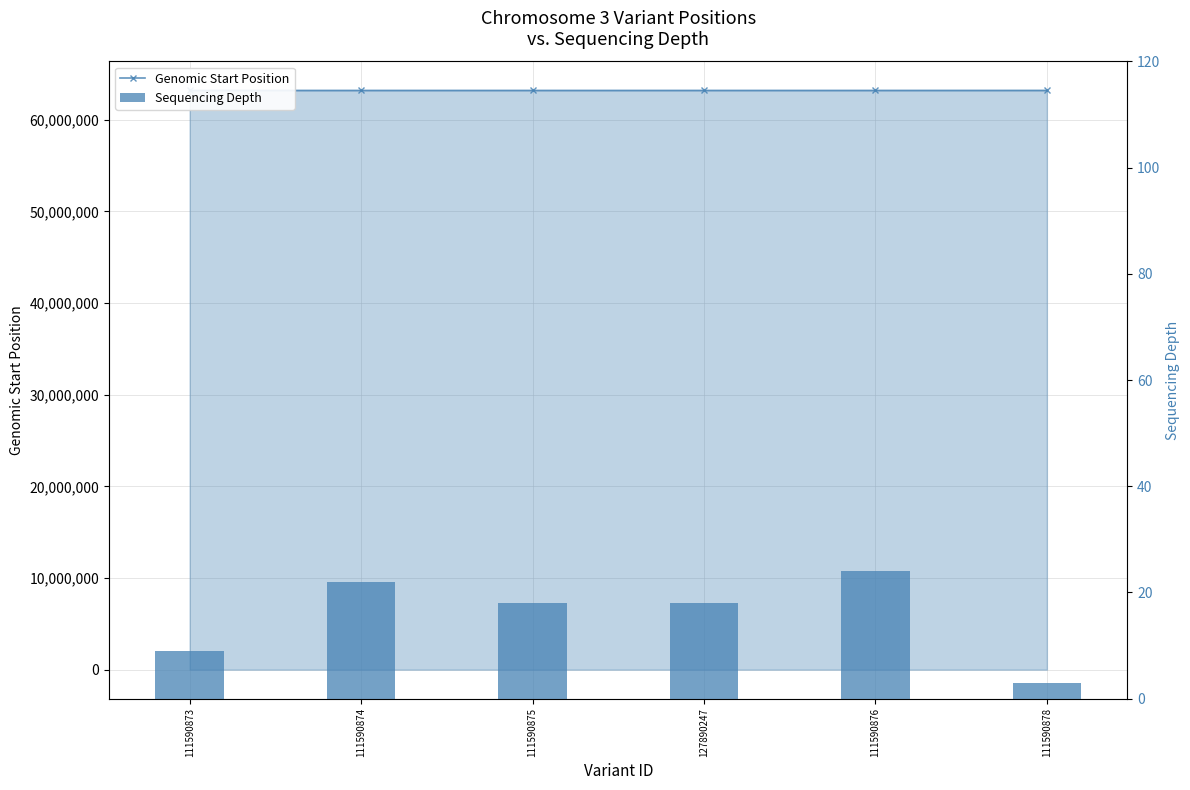

How many distinct data groups are displayed?

2